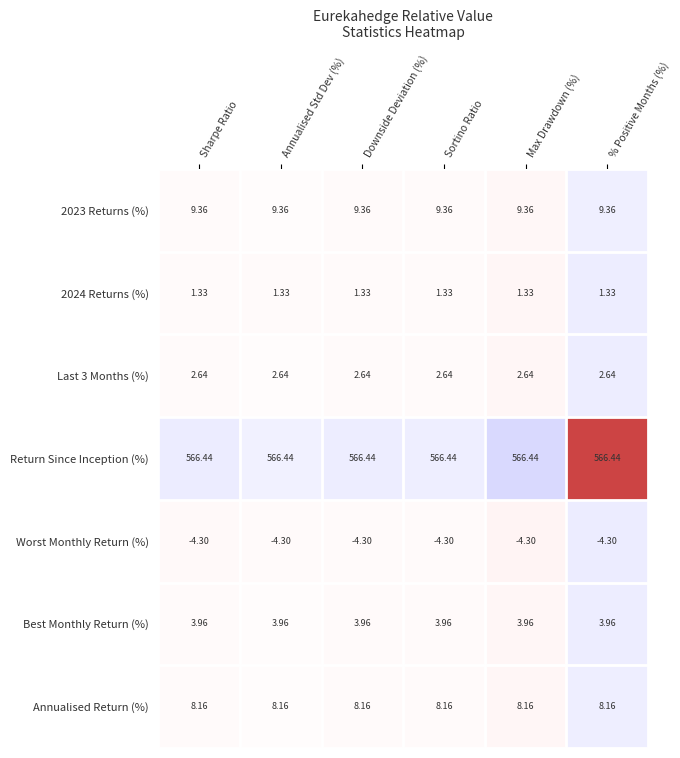

Which series has the largest total across all categories?

Return Since Inception (%)